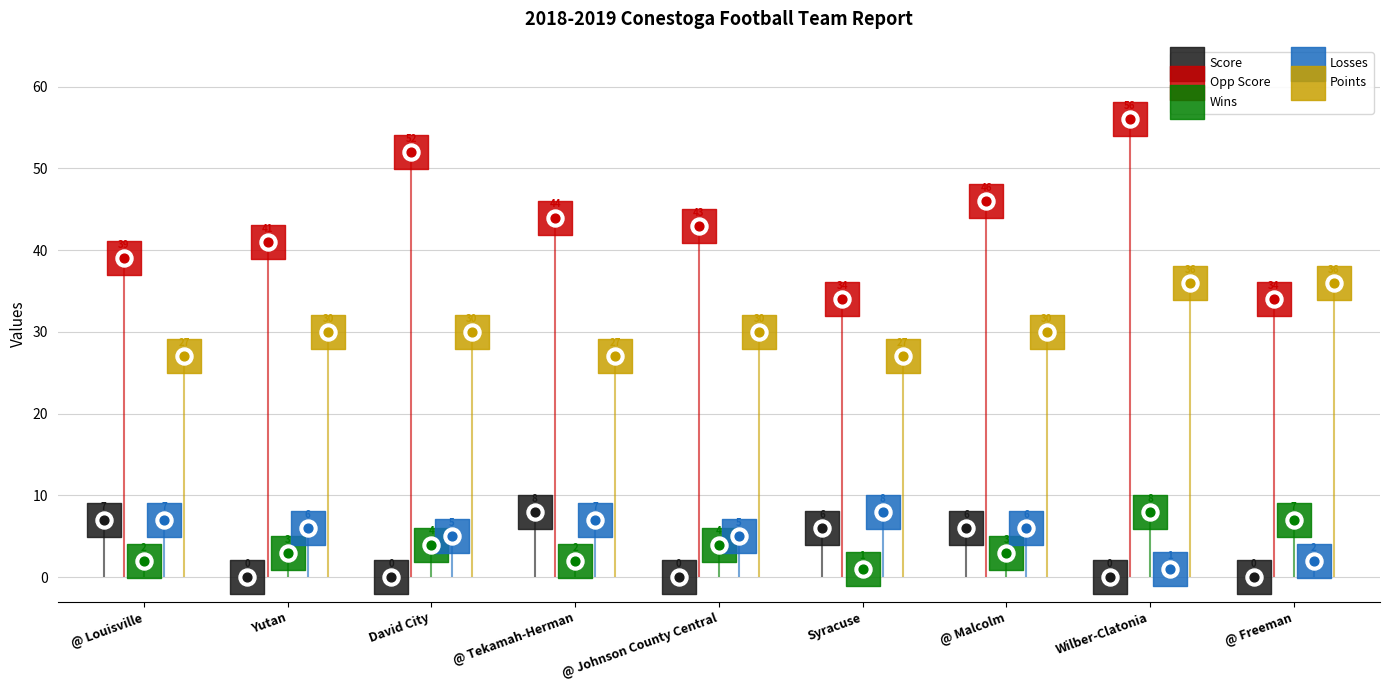

Which series has the largest Y range (max minus min)?

Opp Score